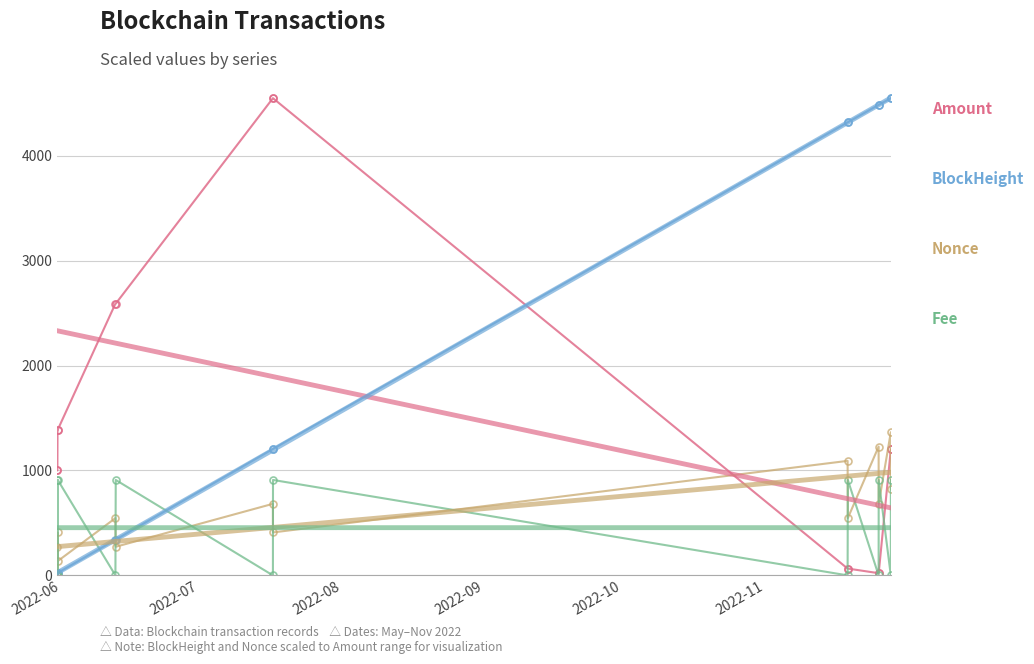

What is the greatest value displayed?

4547.2